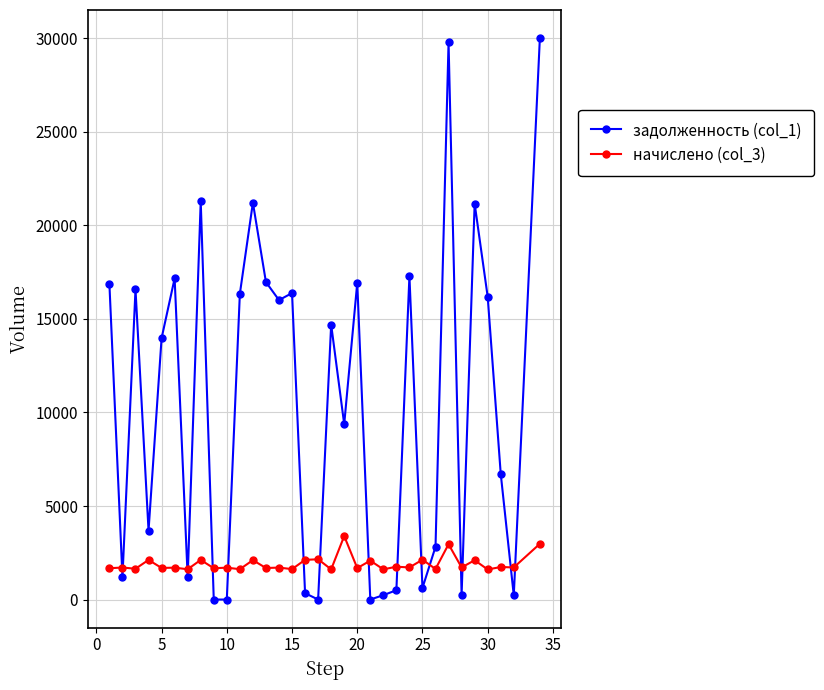

List the series in order of their peak value, lowest first.

начислено (col_3), задолженность (col_1)